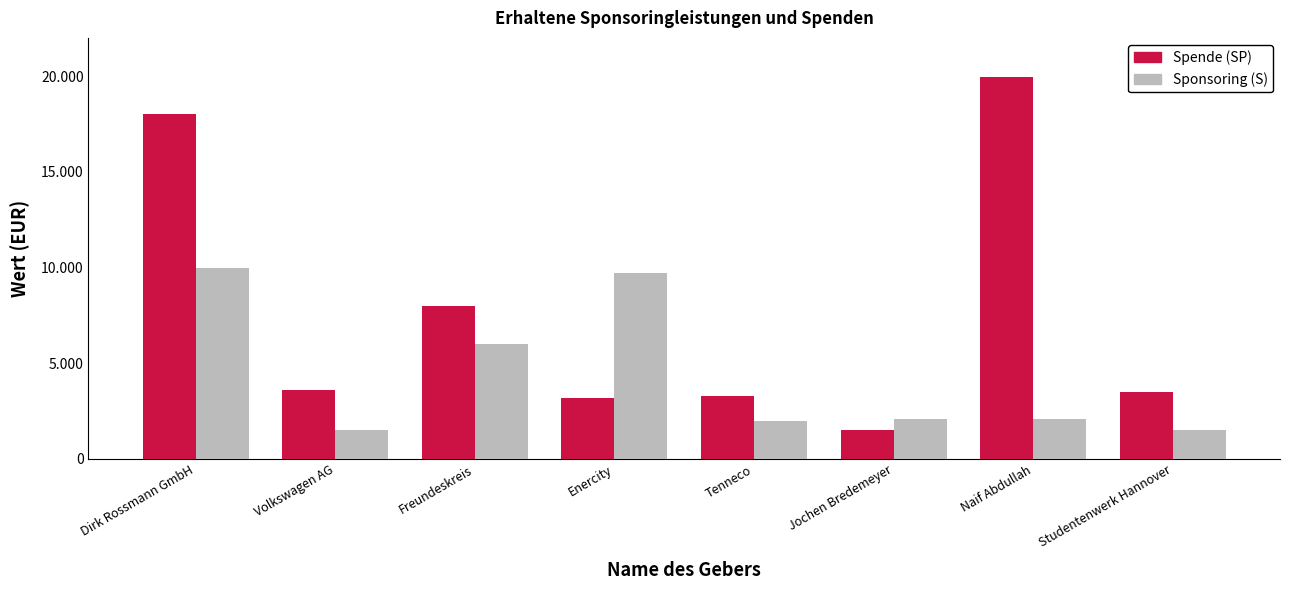

Does the chart contain any negative values?

No